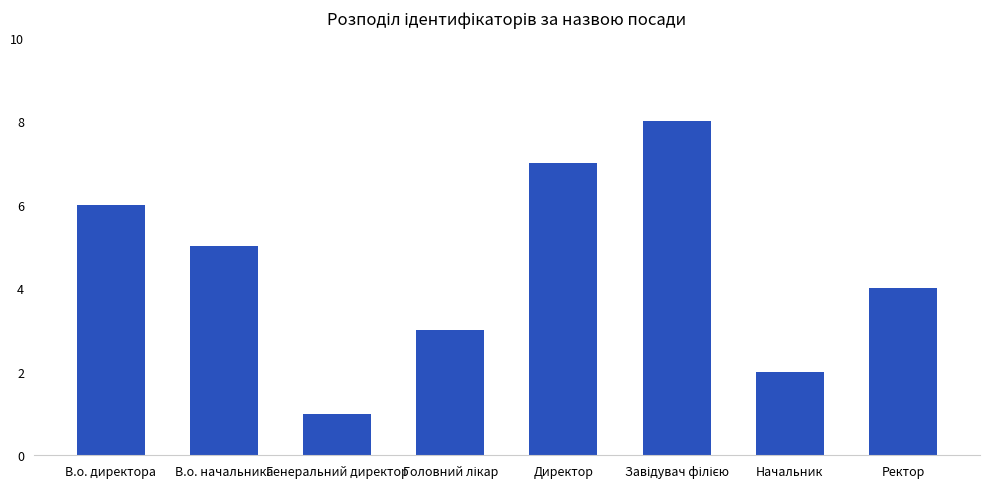

Where is the data nearest to the value 4?

Ректор